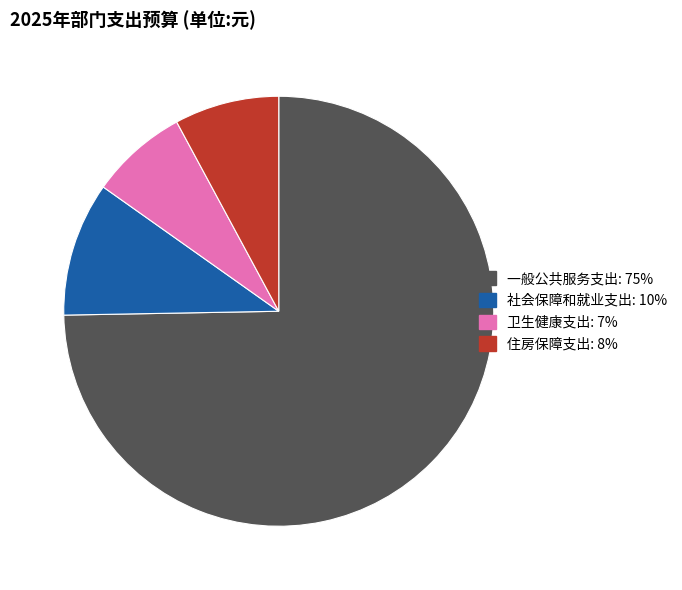

The 一般公共服务支出 slice represents 63% of the pie. True or false?

False